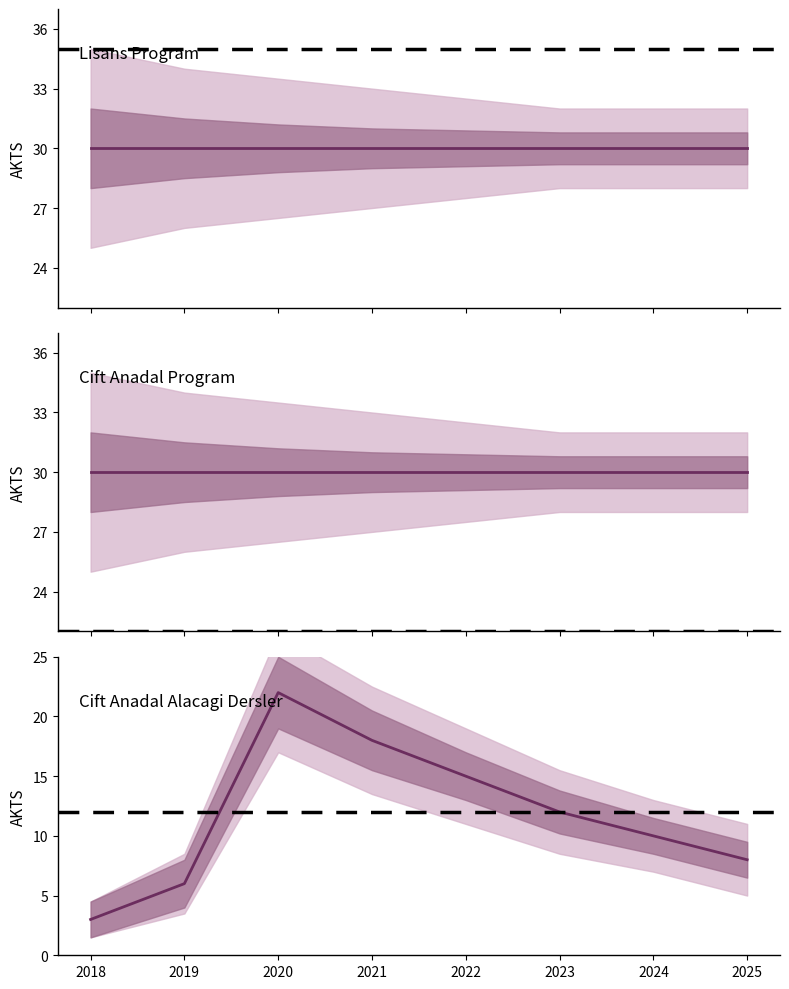

What is the sum of all Cift Anadal Alacagi Dersler values?

94